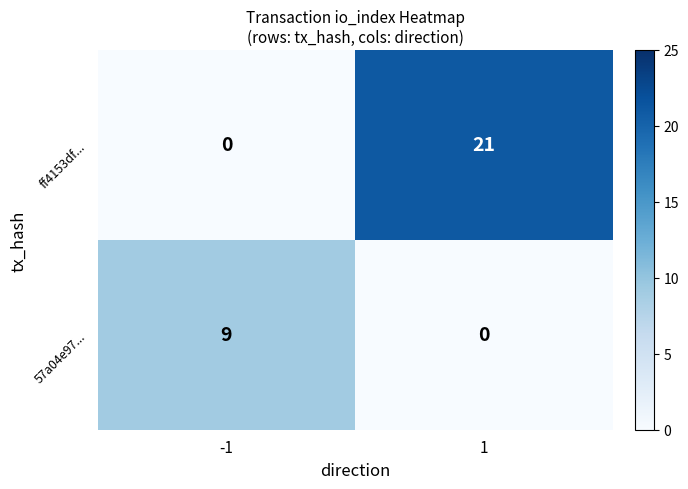

What is the sum of the ff4153df... values at -1 and 1?

21